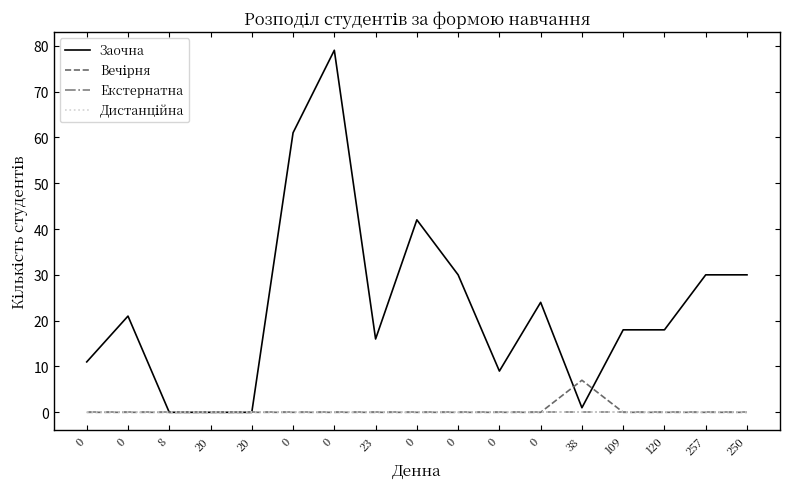

Does the chart display data point markers on the line(s)?

No